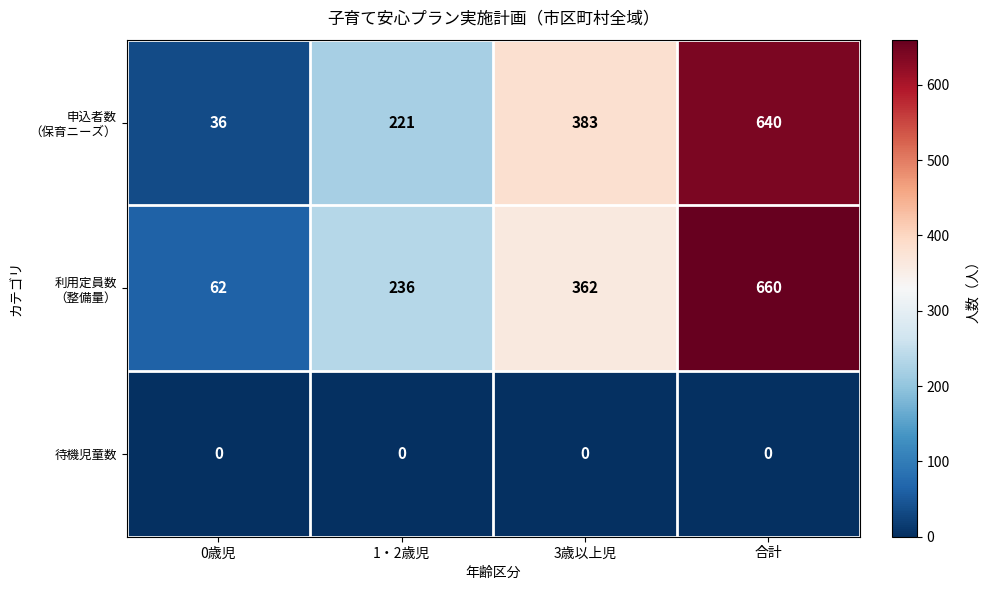

Is it true that 待機児童数 equals 0 at 3歳以上児?

True